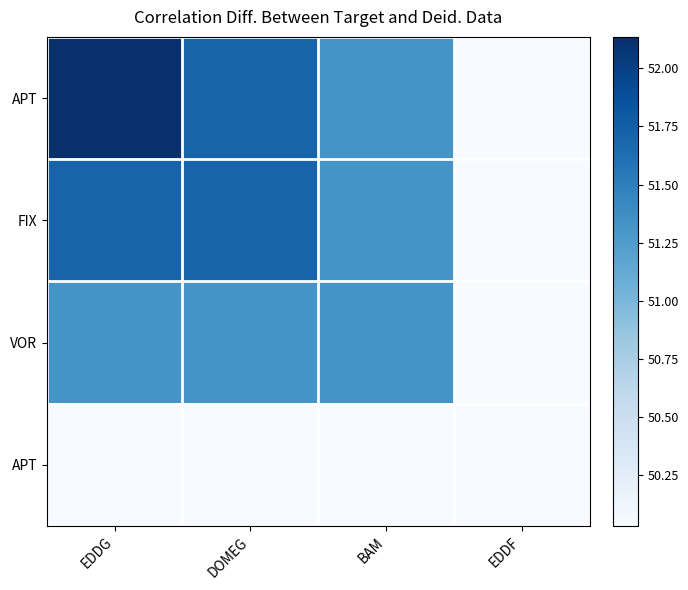

How many series are shown in this chart?

4